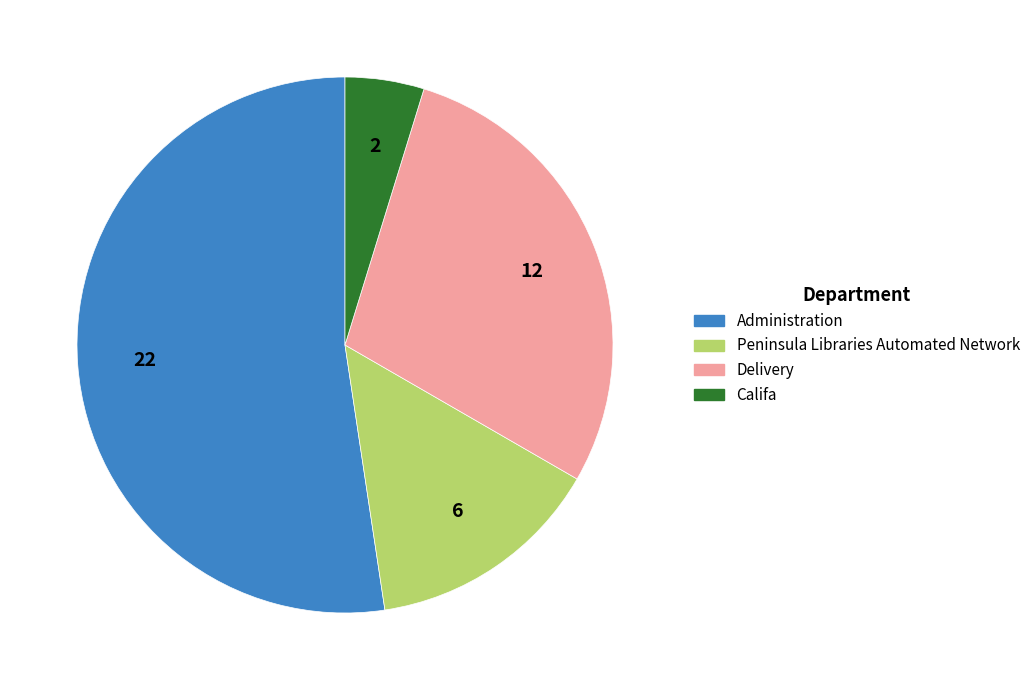

Combined, do Administration and Peninsula Libraries Automated Network account for over 50%?

Yes